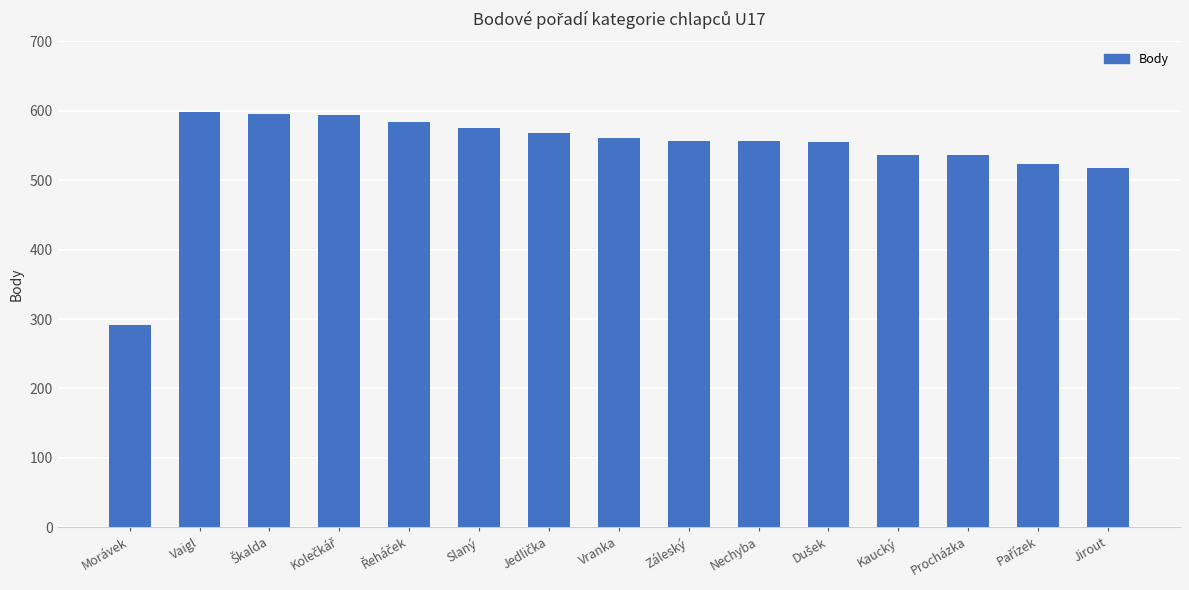

Where does the data first go above 556?

Vaigl